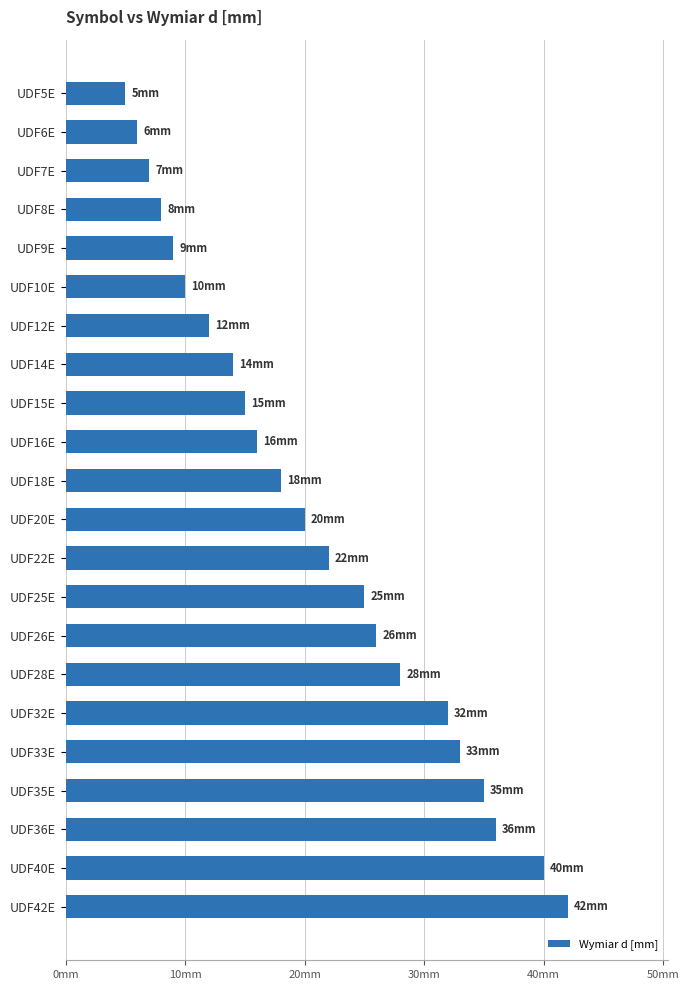

List the labels in order of value, smallest first.

UDF5E, UDF6E, UDF7E, UDF8E, UDF9E, UDF10E, UDF12E, UDF14E, UDF15E, UDF16E, UDF18E, UDF20E, UDF22E, UDF25E, UDF26E, UDF28E, UDF32E, UDF33E, UDF35E, UDF36E, UDF40E, UDF42E